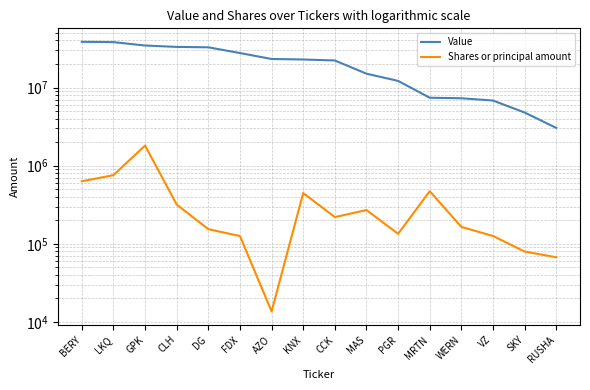

Where is Shares or principal amount nearest to the value 911616?

LKQ